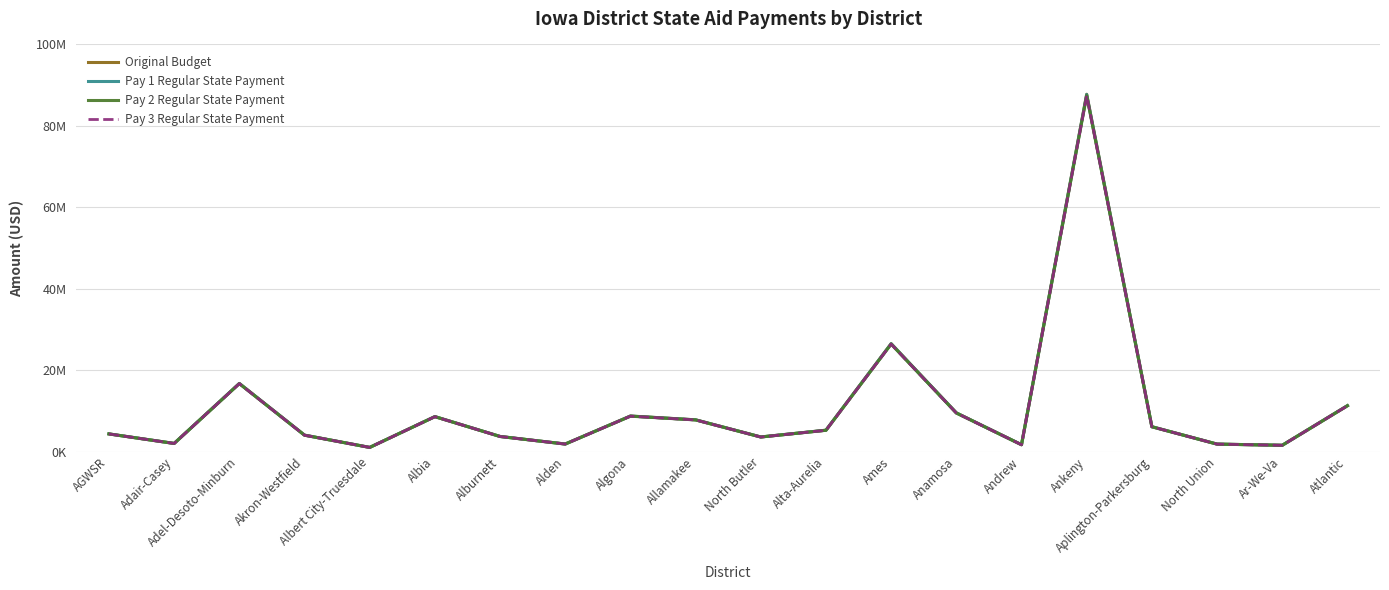

Is the value of Original Budget at Anamosa greater than the value of Pay 1 Regular State Payment at Atlantic?

No